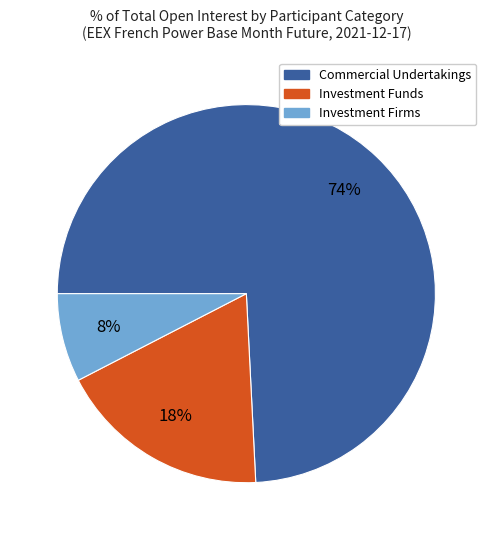

To the nearest percent, what portion does Commercial Undertakings represent?

74%